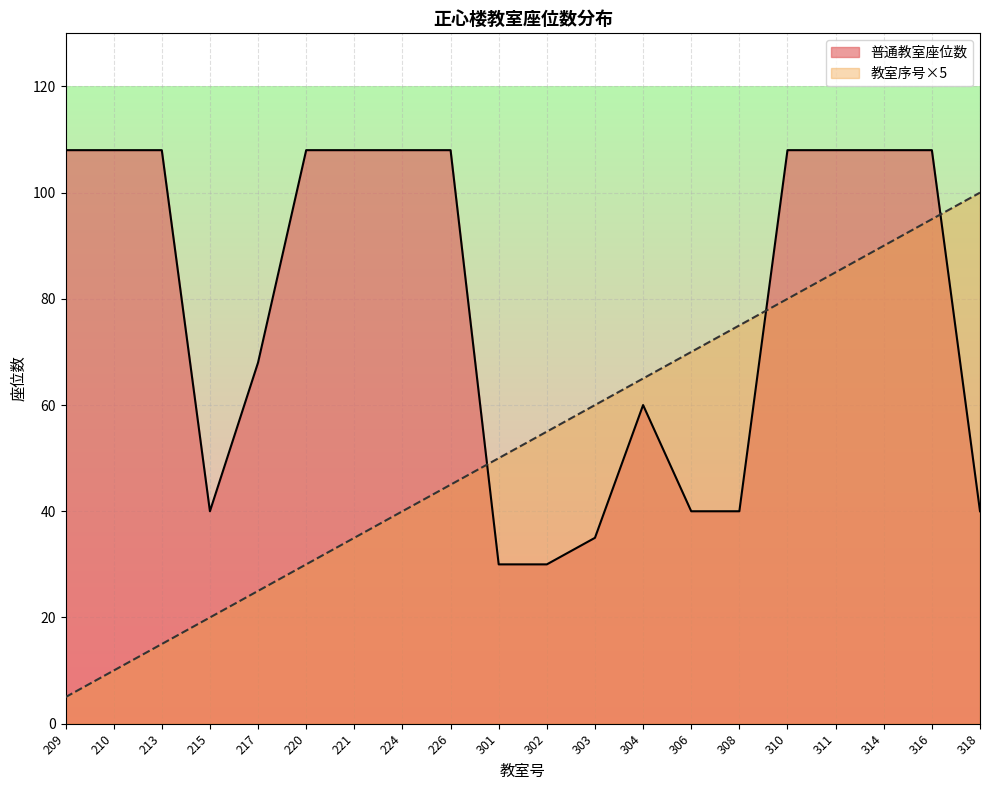

True or false: 普通教室座位数 and 教室数量累计 intersect in this chart.

True